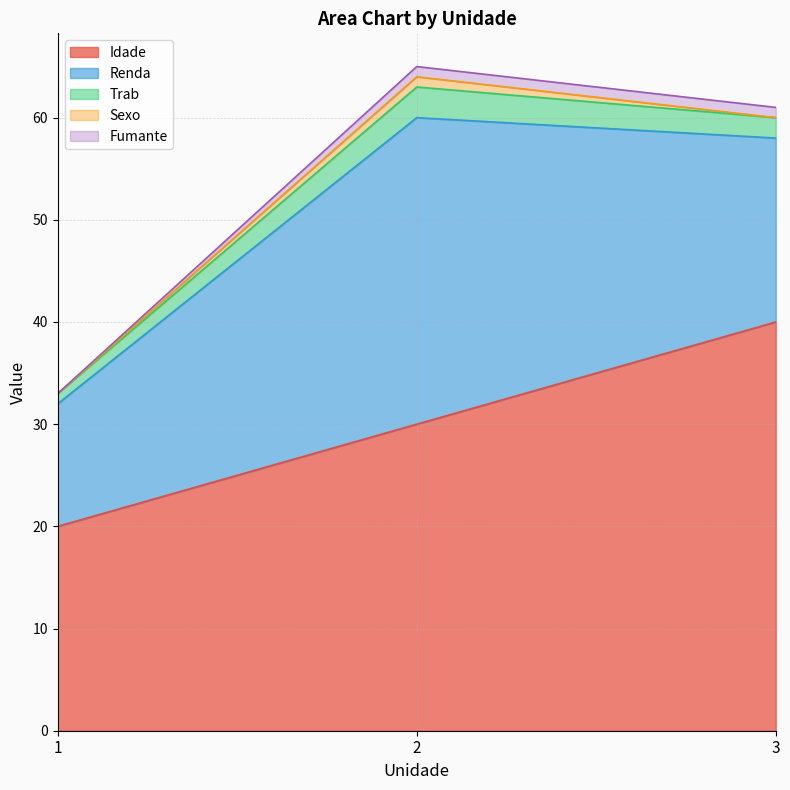

What are all the series names shown in the legend?

Idade, Renda, Trab, Sexo, Fumante